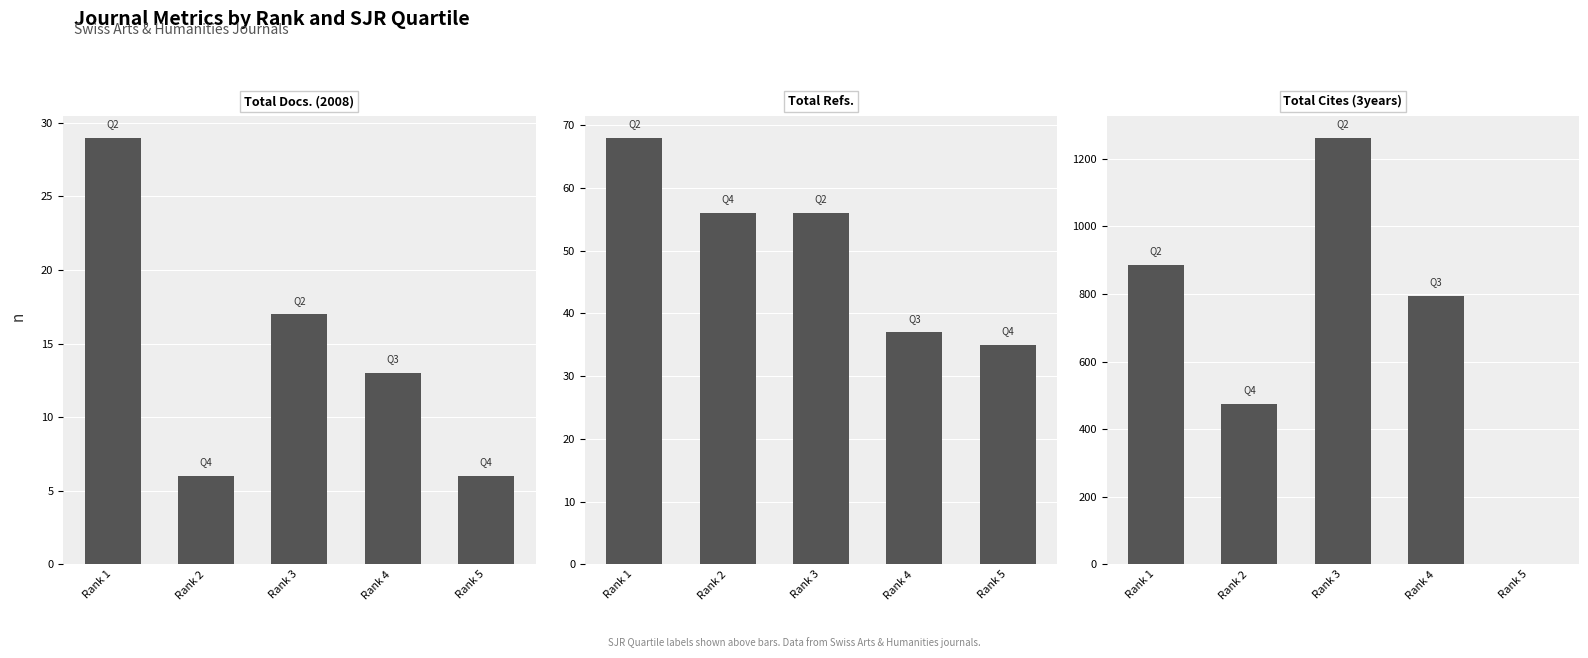

At which label does Total Refs. reach its minimum?

Rank 5